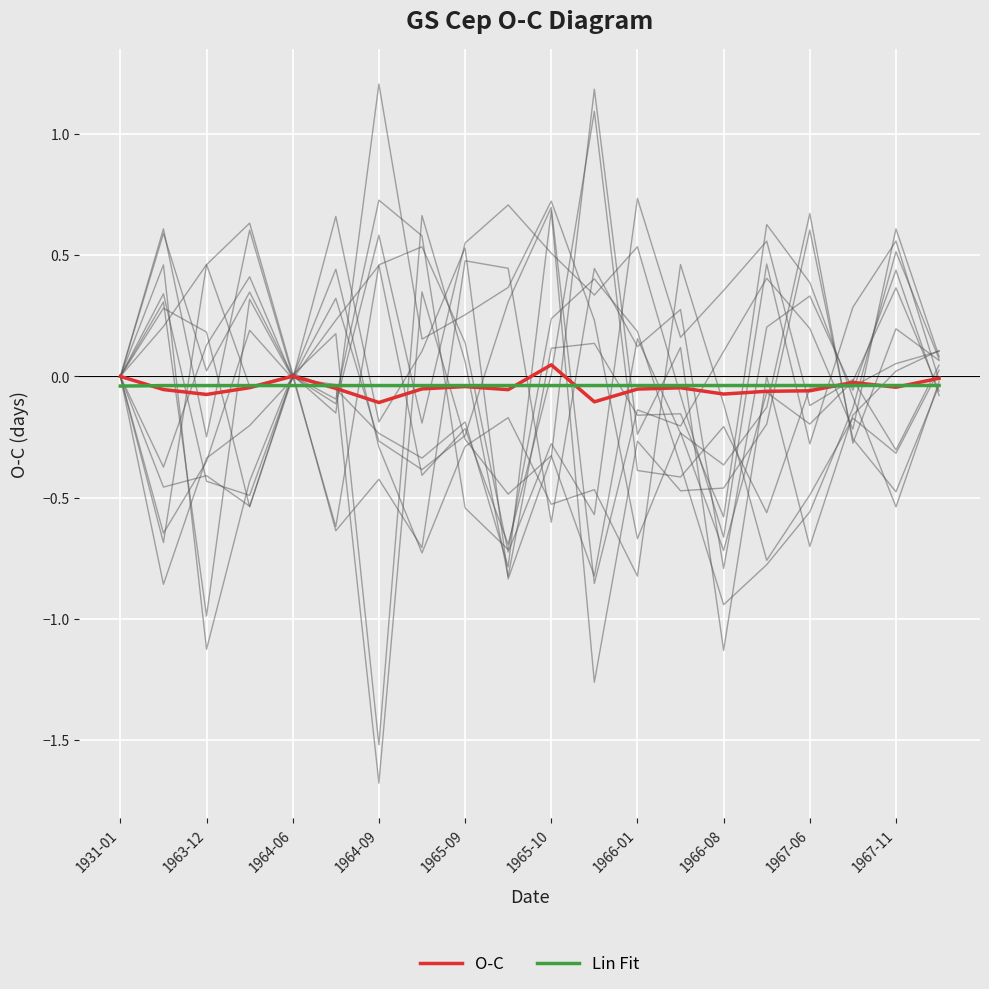

True or false: O-C and Lin Fit intersect in this chart.

True